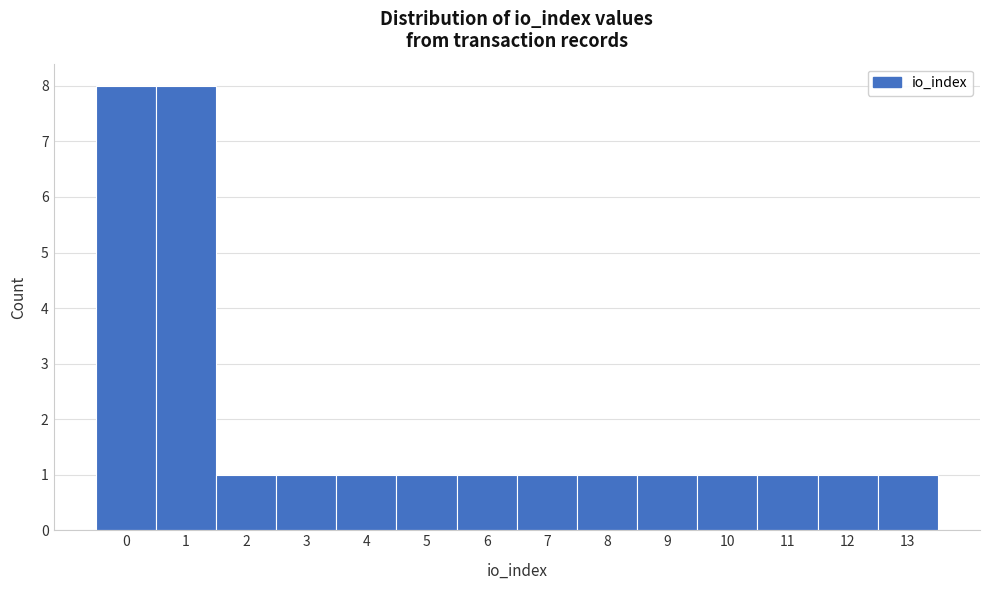

Reading left to right, what are all the values shown in this chart?

8	8	1	1	1	1	1	1	1	1	1	1	1	1